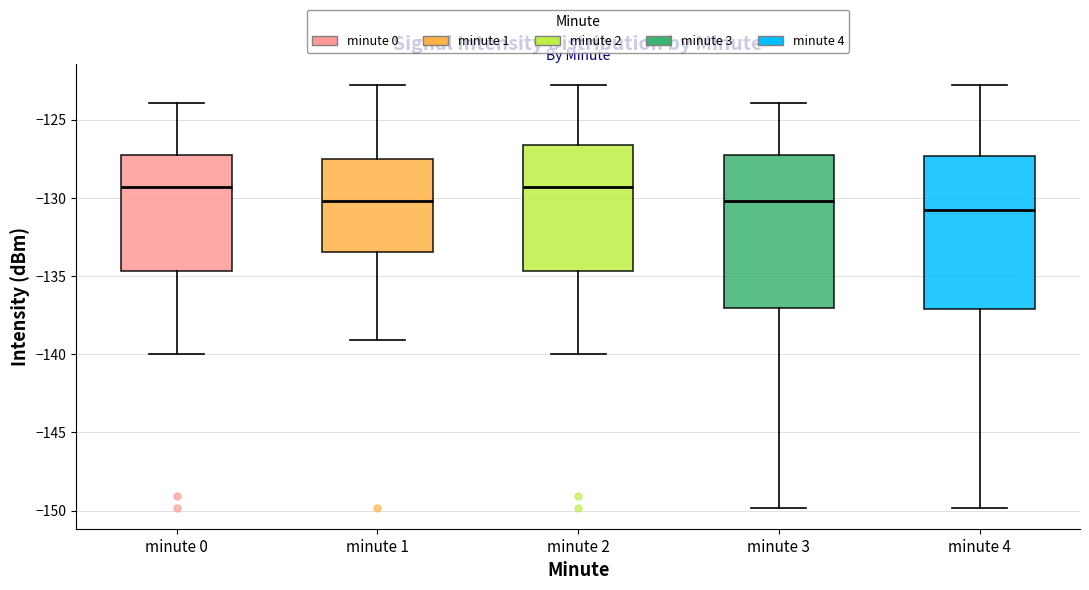

Reading left to right, read every box against the y-axis: the position of its median line, the range the box covers, and the ends of its whiskers. The values are not printed on the chart, so give them approximately, as read against the axis.

minute 0: median -129.5, box -134.5 to -127.0, whiskers -140.0 to -124.0
minute 1: median -130.0, box -133.5 to -127.5, whiskers -139.0 to -123.0
minute 2: median -129.5, box -134.5 to -126.5, whiskers -140.0 to -123.0
minute 3: median -130.0, box -137.0 to -127.0, whiskers -150.0 to -124.0
minute 4: median -130.5, box -137.0 to -127.5, whiskers -150.0 to -123.0